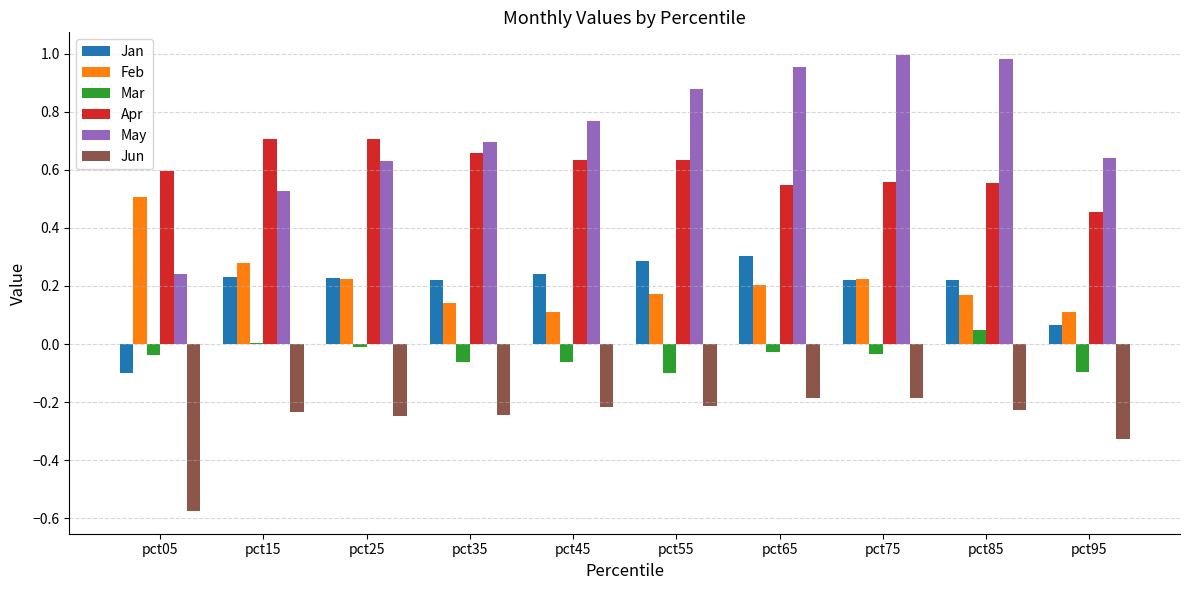

Which series has the largest range (max minus min)?

May